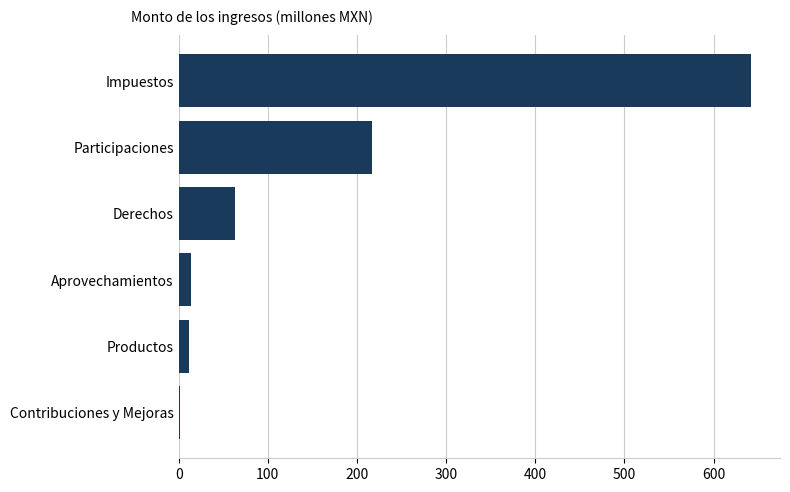

What is the average value?

158.3